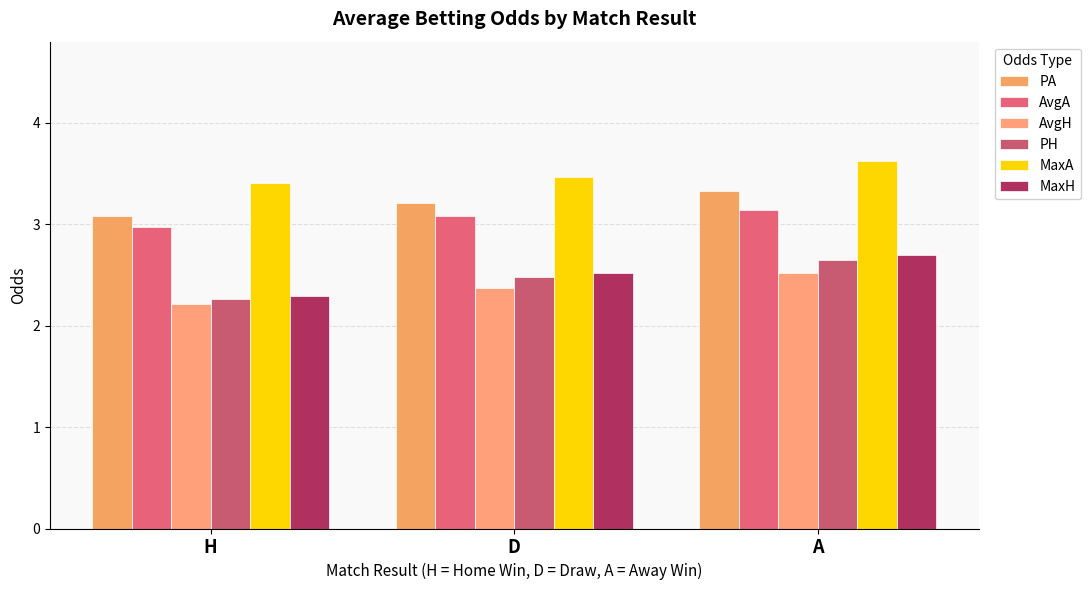

Which series has the largest total across all categories?

MaxA